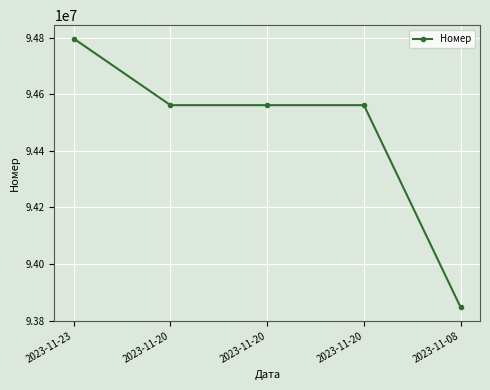

Reading left to right, transcribe all the data shown in this chart.

2023-11-23=94796821	2023-11-20=94561533	2023-11-20=94561532	2023-11-20=94561531	2023-11-08=93846870